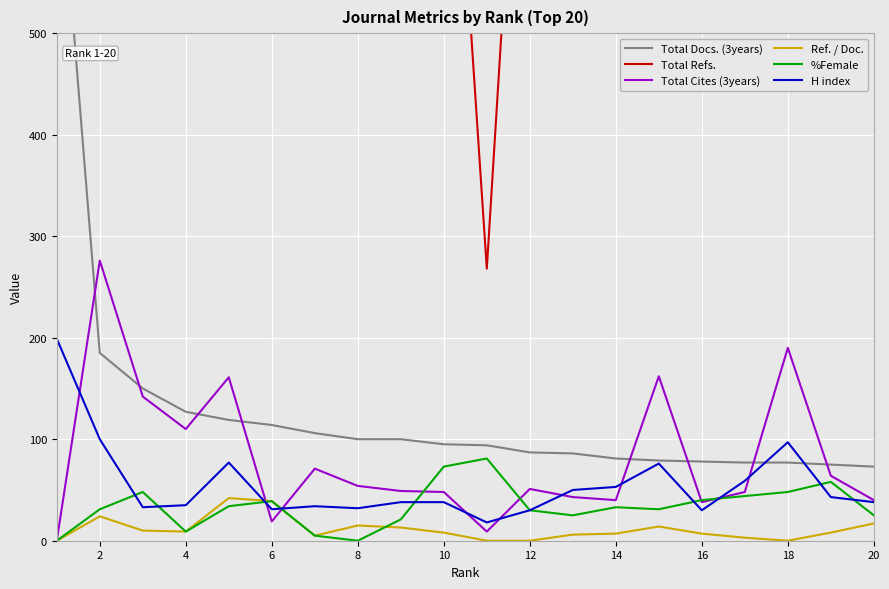

True or false: %Female has a value of 7 at 12.

False